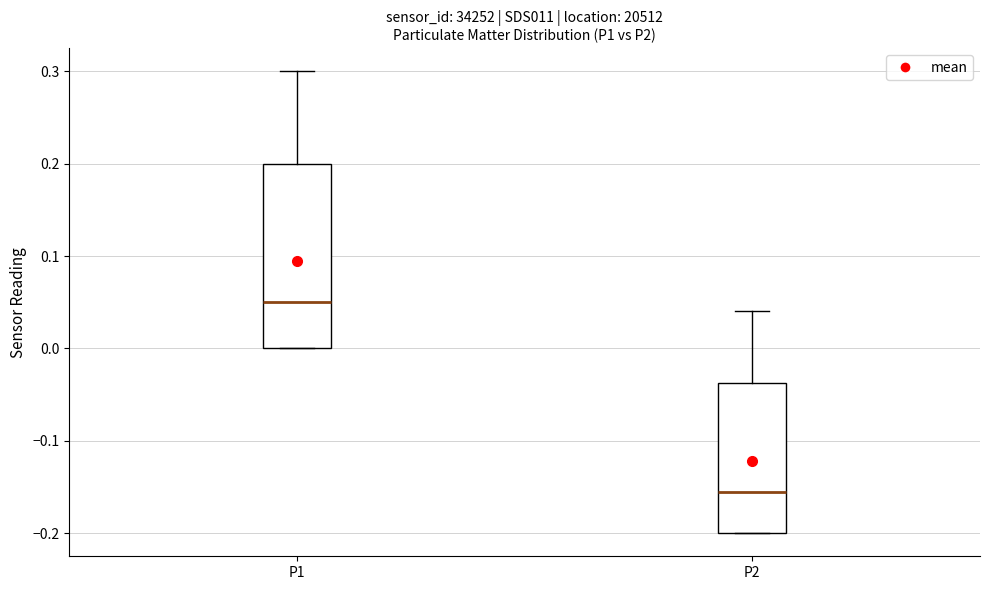

Which box is the tallest, from its lower edge to its upper edge?

P1